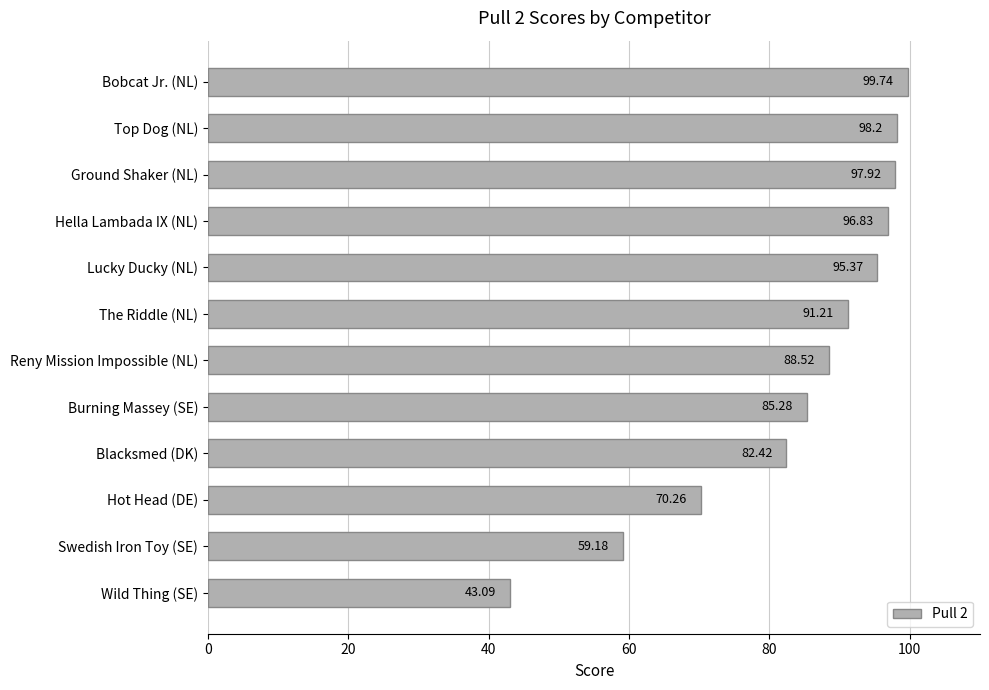

Which label corresponds to the largest value in the chart?

Bobcat Jr. (NL)